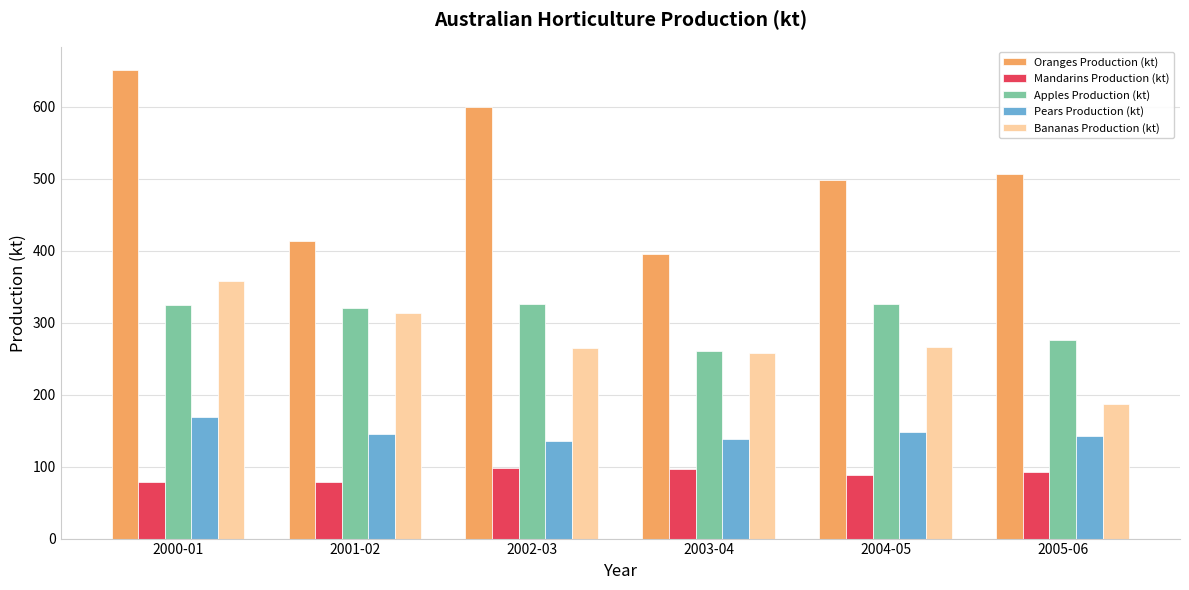

What is the highest value of the Oranges Production (kt) series?

651.0